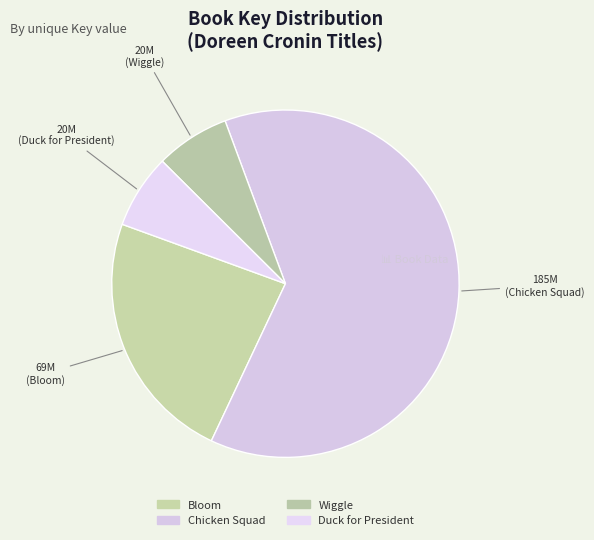

How many segments does this pie chart have?

4